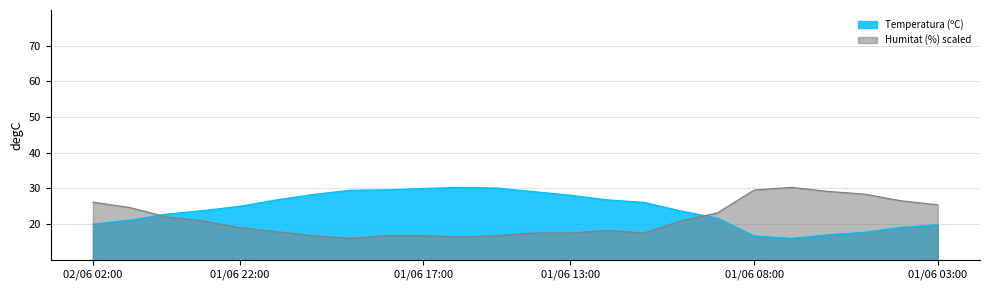

What position from the right is 01/06 08:00?

6